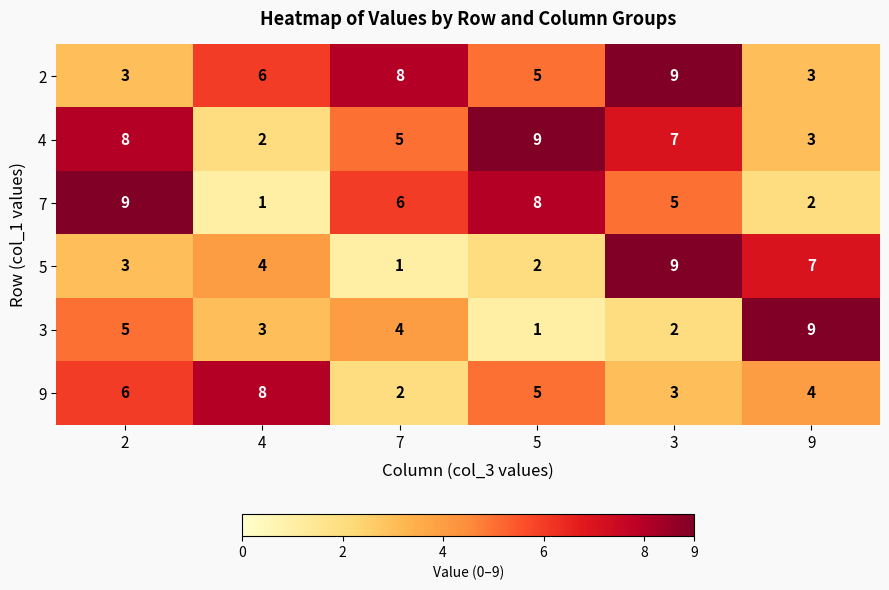

True or false: 7 has a value of 5 at 3.

True